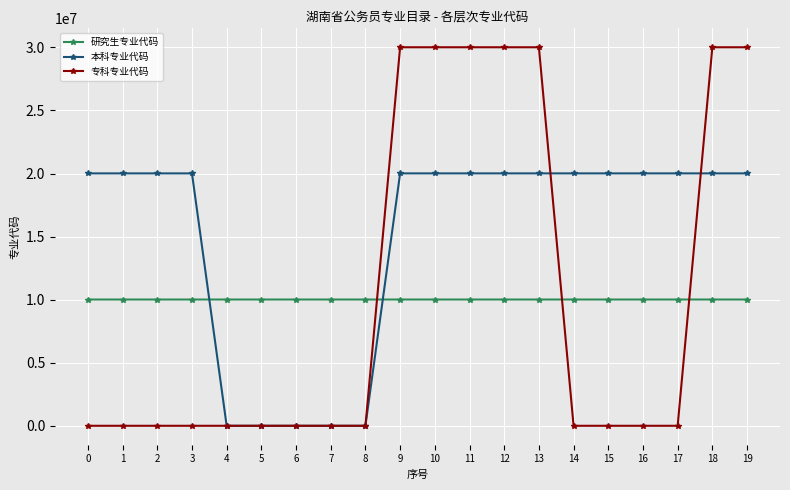

What are all the series names shown in the legend?

研究生专业代码, 本科专业代码, 专科专业代码